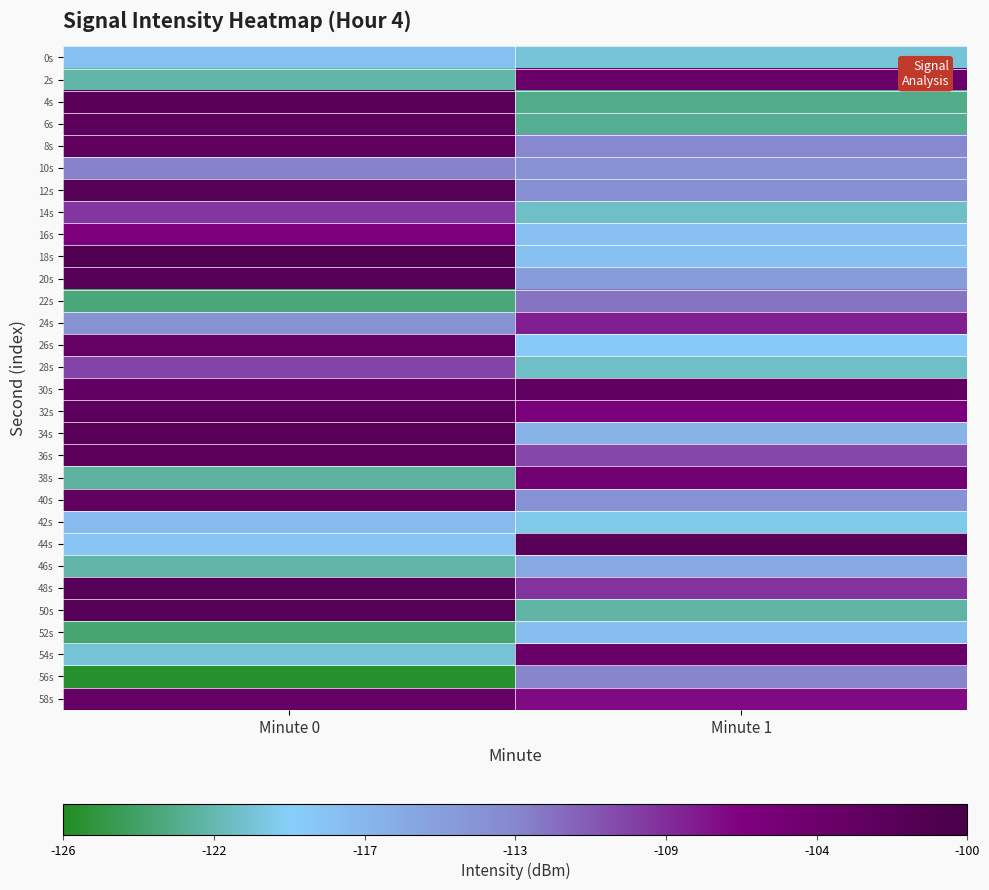

At which category does the chart reach its minimum across all series?

Minute 0